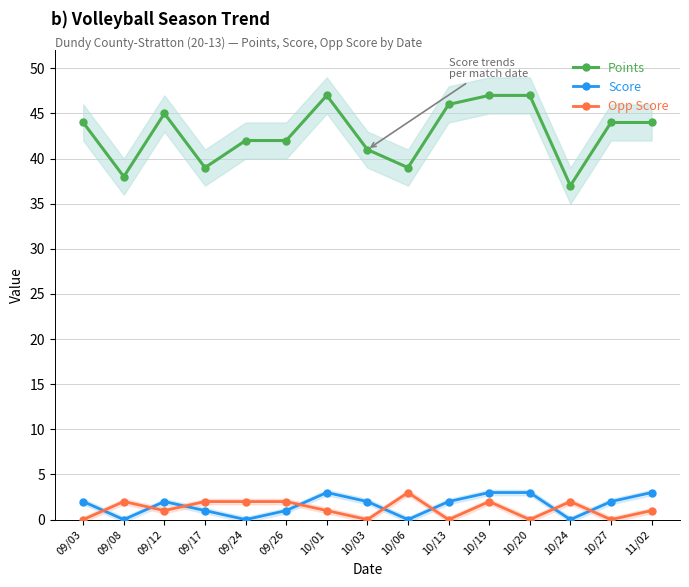

At how many categories does at least one series exceed 17?

15